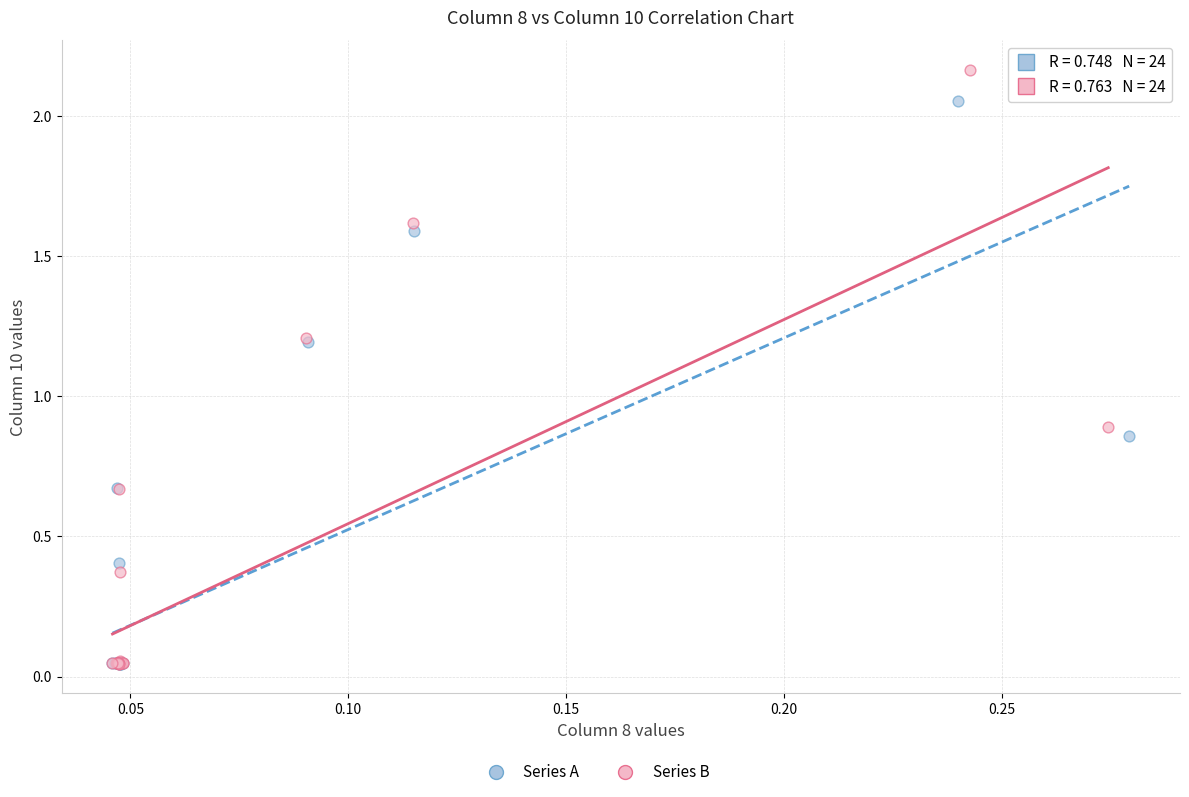

Which series has the widest spread of Y values?

Series B